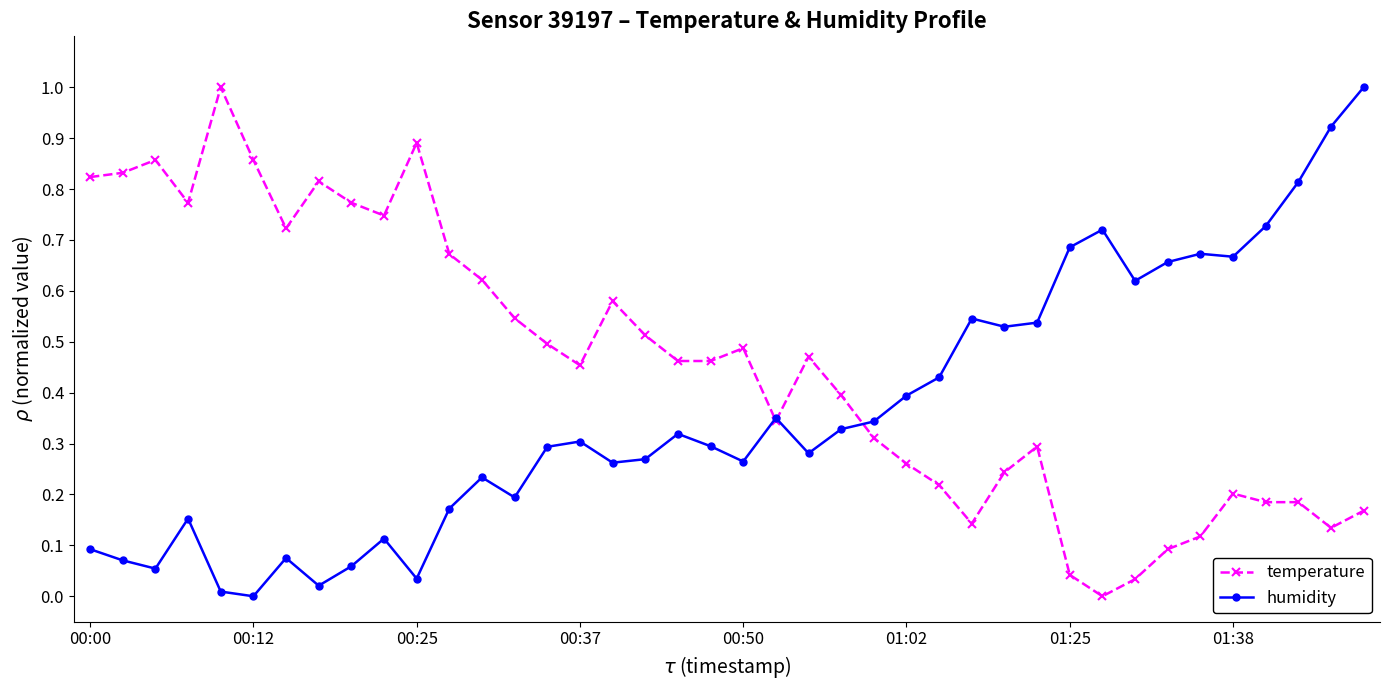

What is the greatest value displayed?

1.0